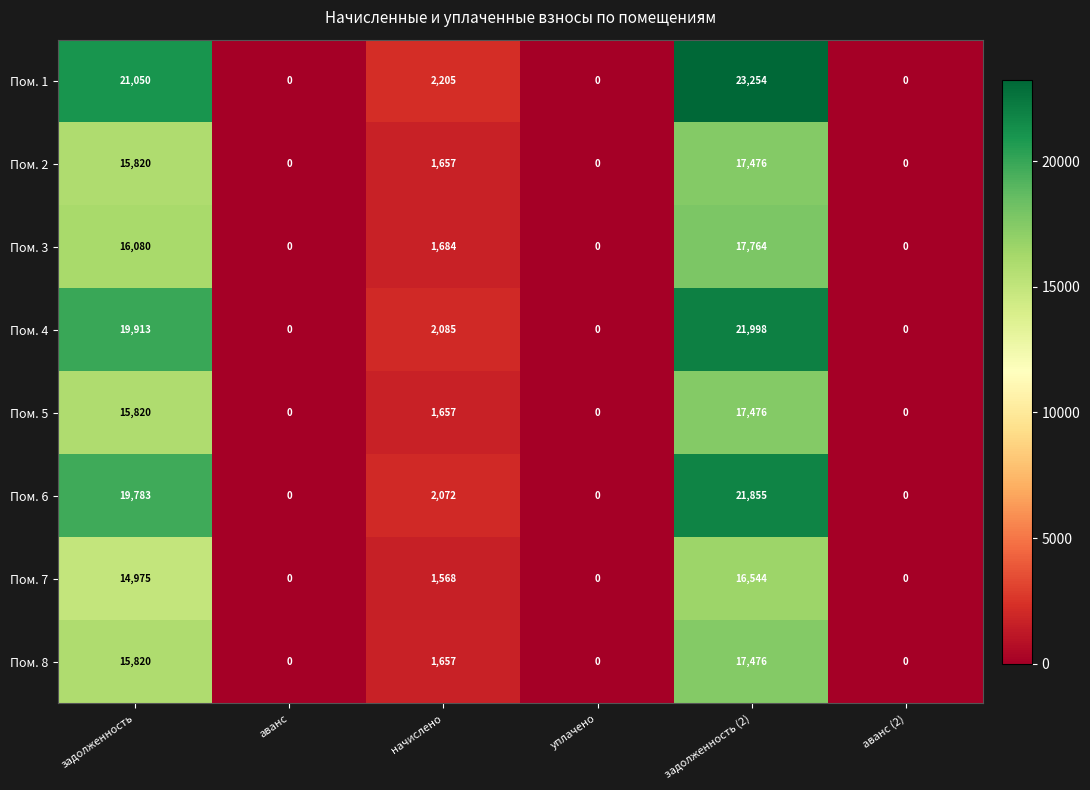

Is it true that Пом. 5 equals 0 at аванс (2)?

True